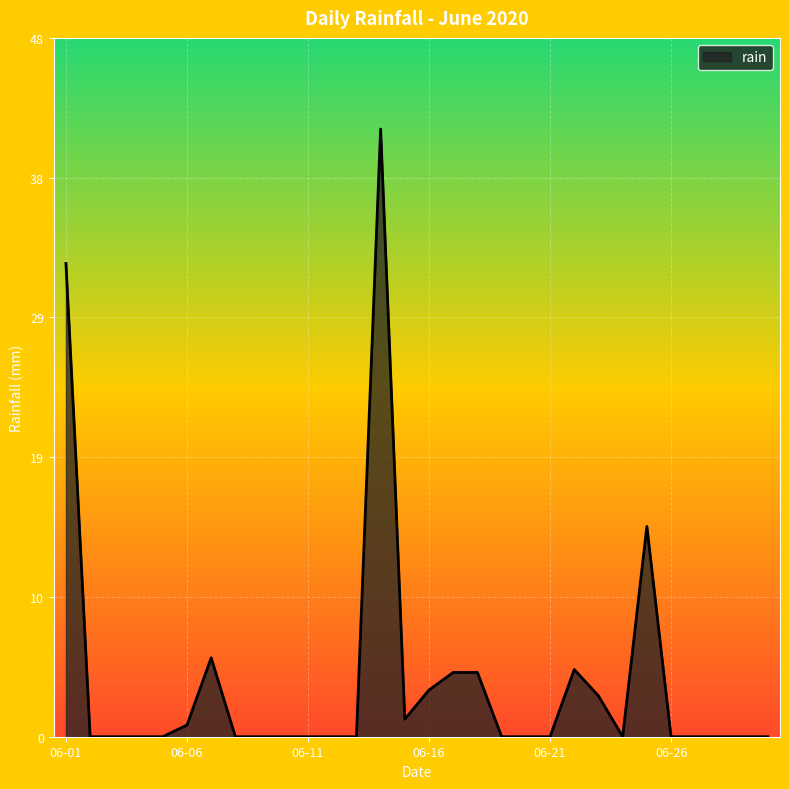

What is the difference between the maximum and minimum values?

41.6